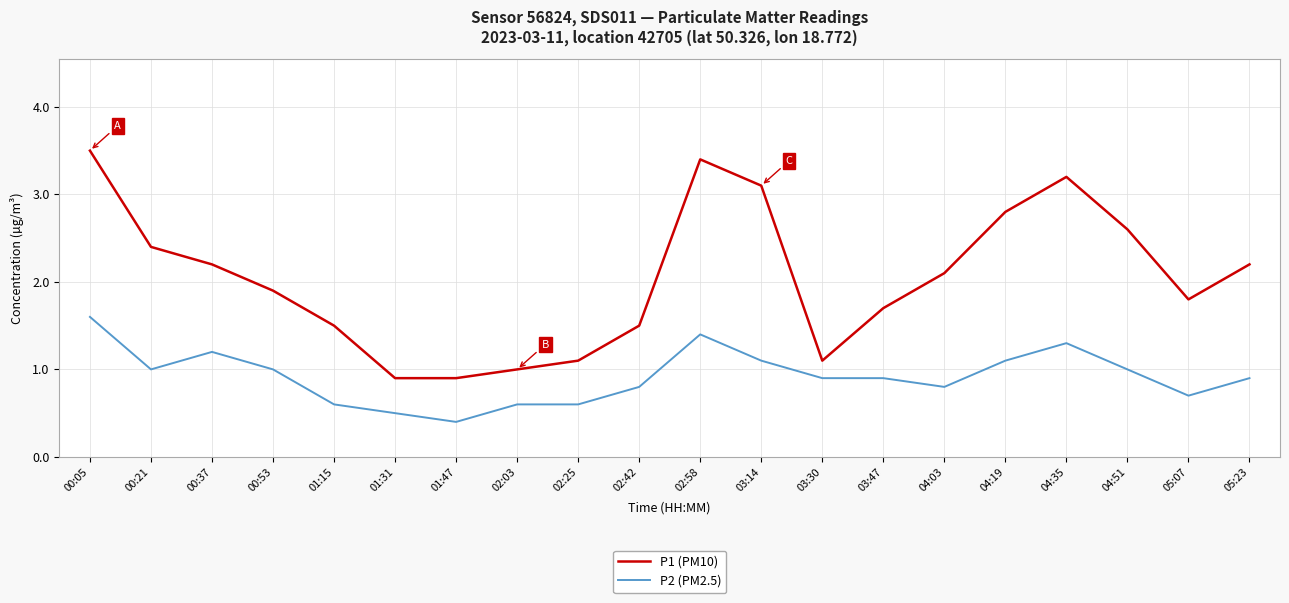

Reading left to right, extract all data points from this chart.

P1 (PM10): 3.5	2.4	2.2	1.9	1.5	0.9	0.9	1.0	1.1	1.5	3.4	3.1	1.1	1.7	2.1	2.8	3.2	2.6	1.8	2.2
P2 (PM2.5): 1.6	1.0	1.2	1.0	0.6	0.5	0.4	0.6	0.6	0.8	1.4	1.1	0.9	0.9	0.8	1.1	1.3	1.0	0.7	0.9